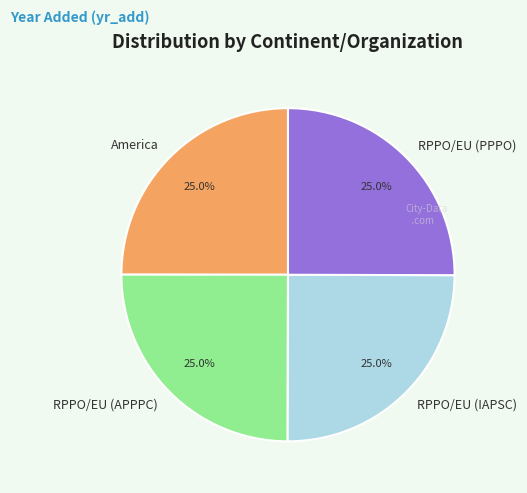

The RPPO/EU (APPPC) slice represents 25% of the pie. True or false?

True